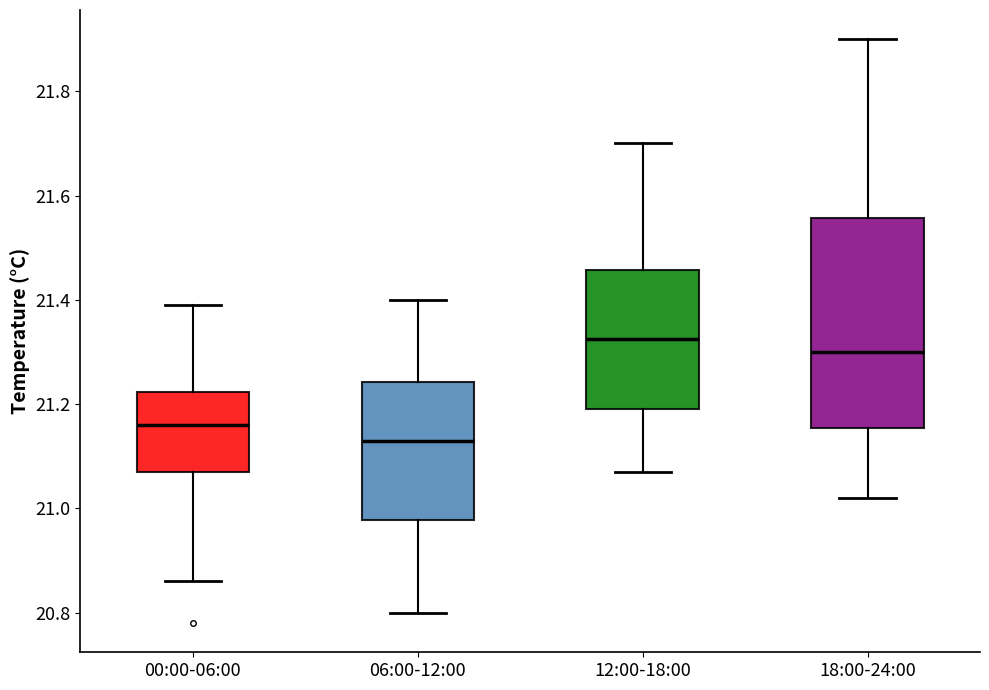

Reading left to right, read every box against the y-axis: the position of its median line, the range the box covers, and the ends of its whiskers. The values are not printed on the chart, so give them approximately, as read against the axis.

00:00-06:00: median 21.16, box 21.08 to 21.22, whiskers 20.86 to 21.40
06:00-12:00: median 21.14, box 20.98 to 21.24, whiskers 20.80 to 21.40
12:00-18:00: median 21.32, box 21.20 to 21.46, whiskers 21.08 to 21.70
18:00-24:00: median 21.30, box 21.16 to 21.56, whiskers 21.02 to 21.90